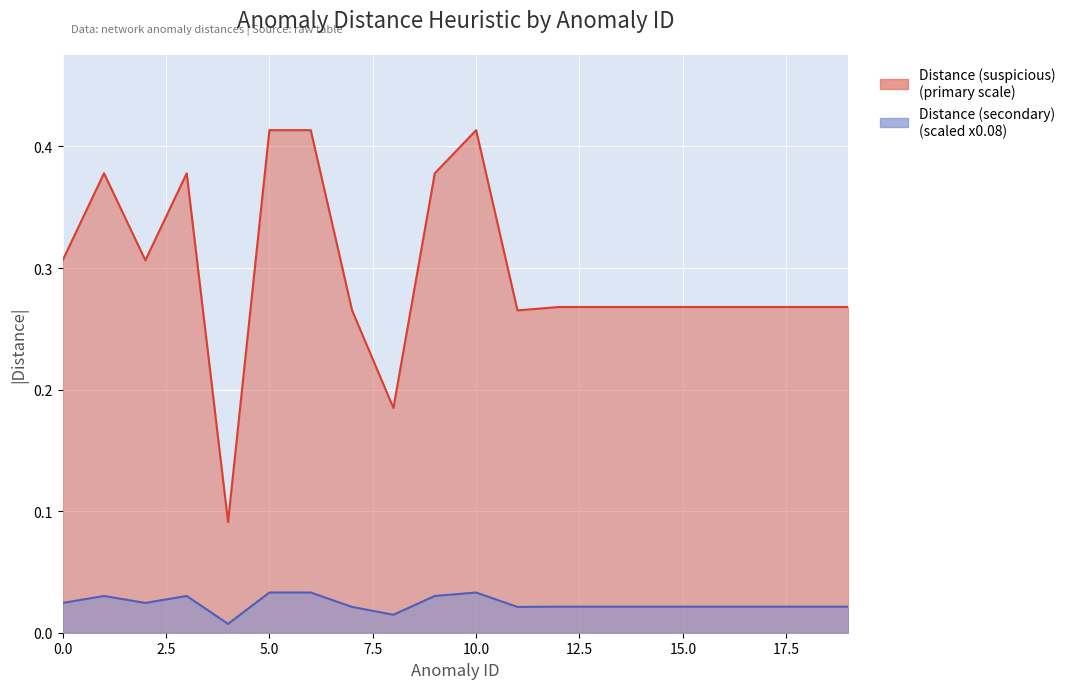

How many distinct data groups are displayed?

2